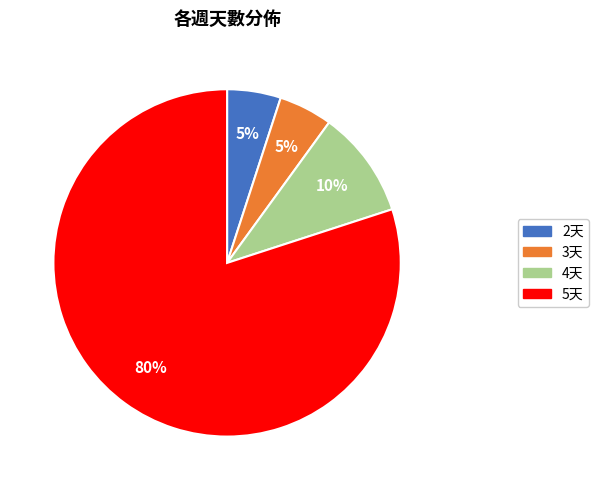

To the nearest percent, what is the difference between the 5天 and 2天 slice percentages?

75%